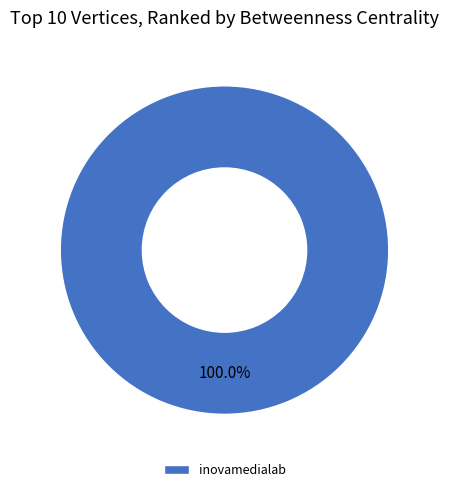

Rank the categories by value from lowest to highest.

inovamedialab